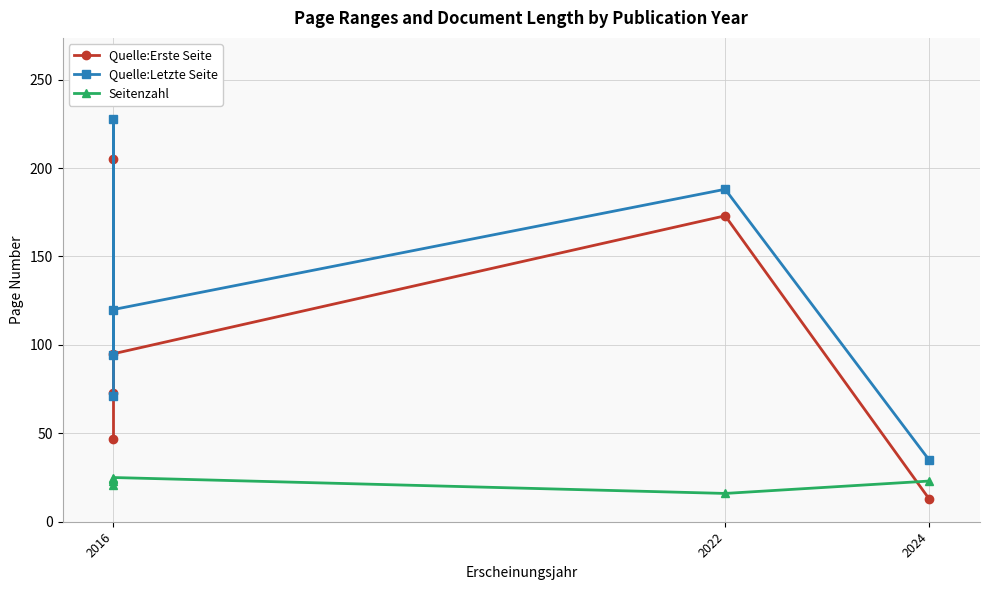

How many data points does each series have?

6